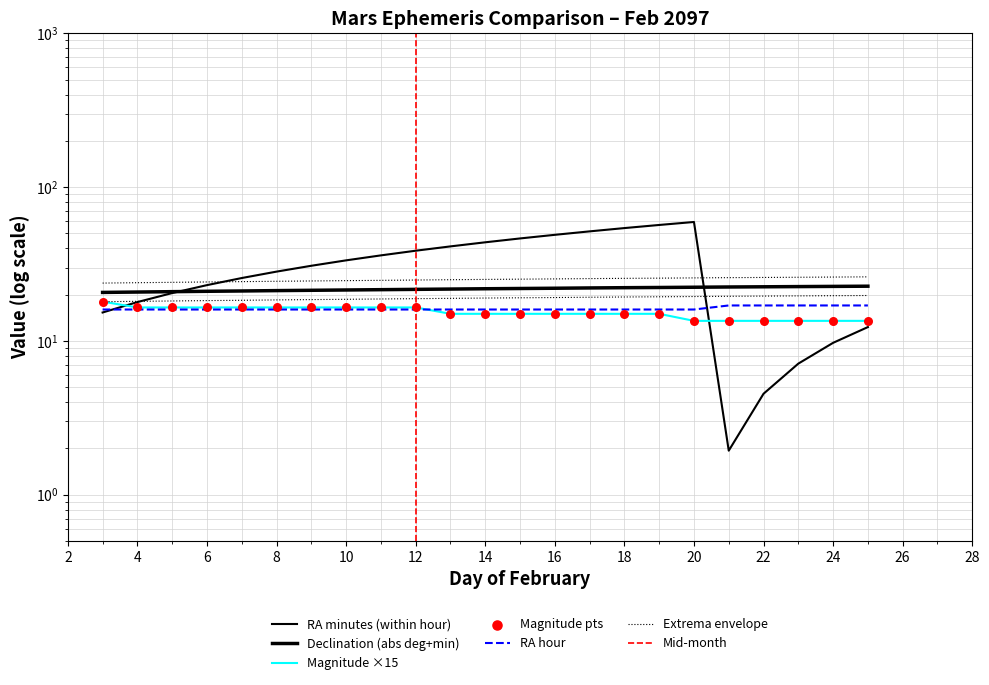

At how many categories does at least one series exceed 34?

10